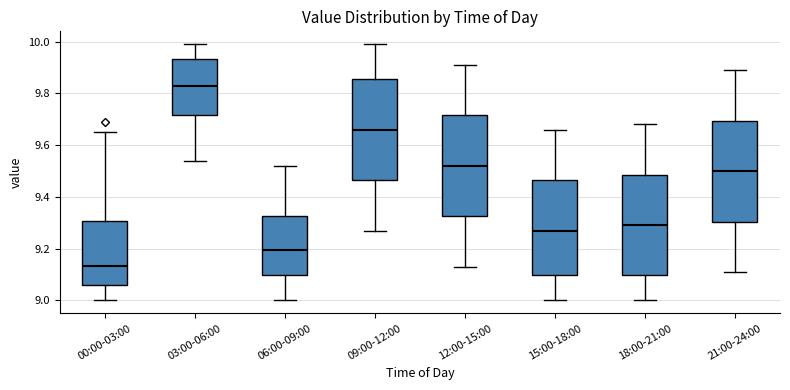

Which box's median line is the lowest?

00:00-03:00